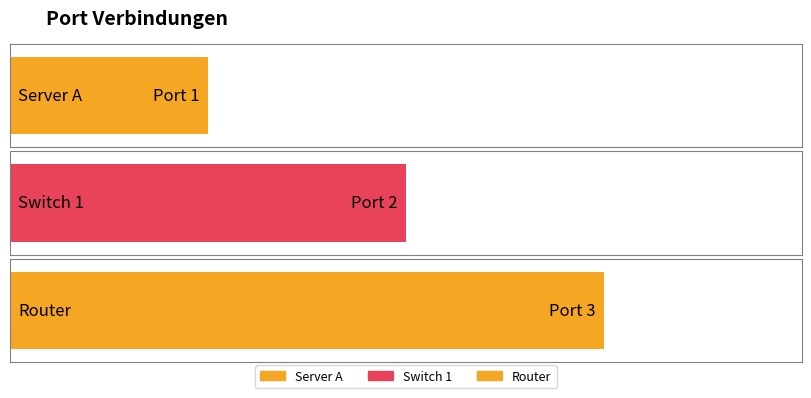

At which label is the value closest to 2?

Switch 1